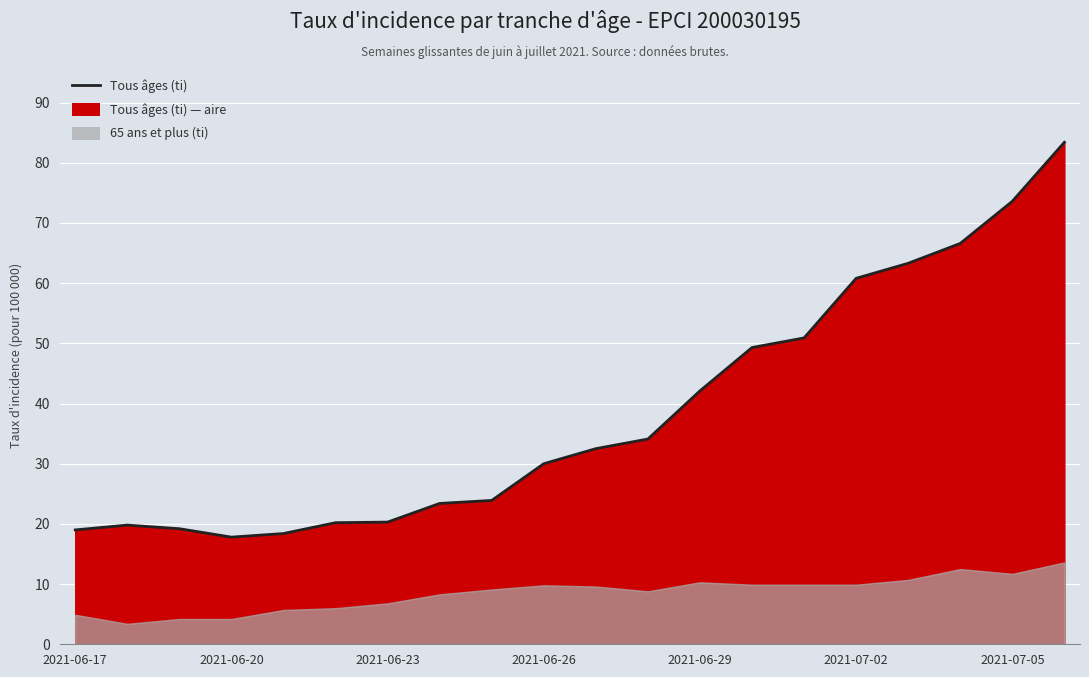

Where does the data first go above 32?

2021-06-27